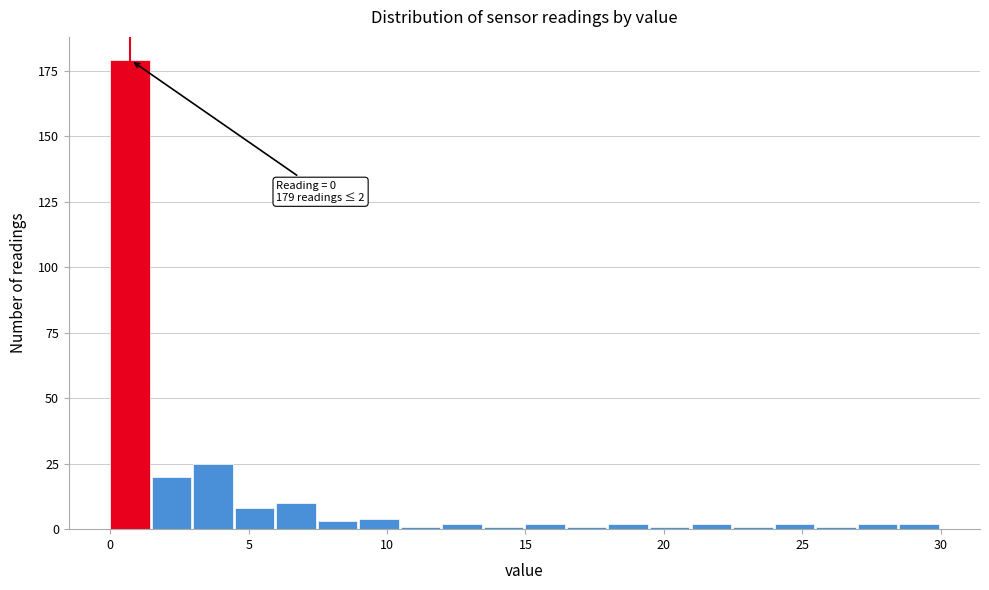

Around what value on the x-axis is the tallest bar? Give the approximate position of its centre, as read against the axis.

0.5